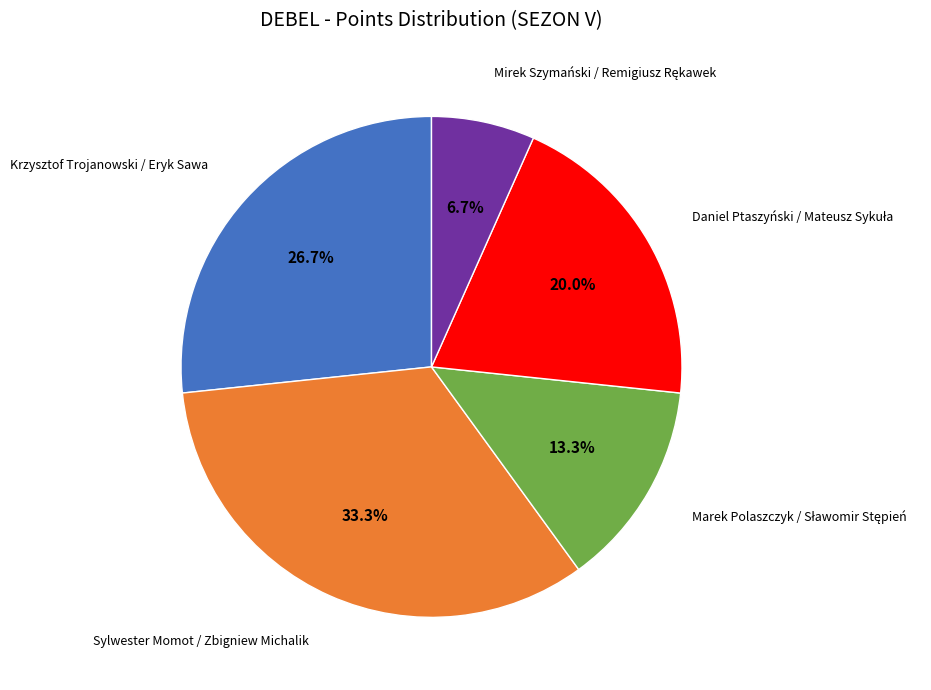

Is there a majority slice in this chart?

No